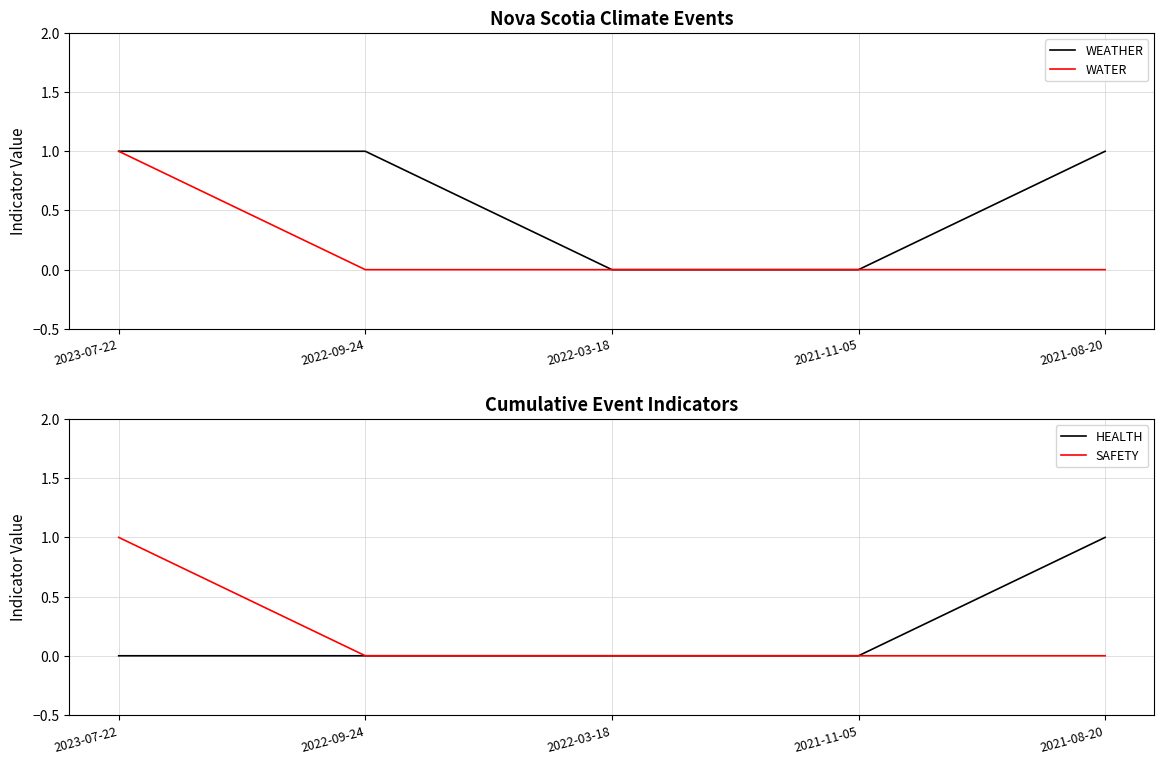

Rank the series by their maximum value, from highest to lowest.

WEATHER, WATER, HEALTH, SAFETY